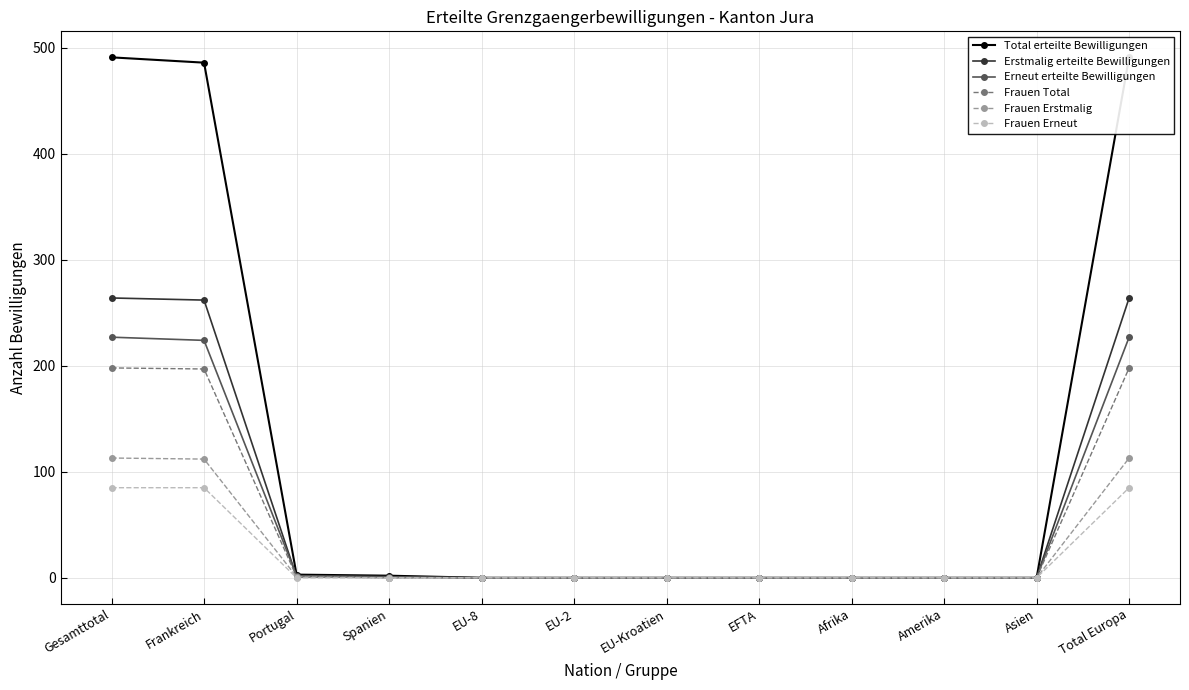

How many positive values does the Erneut erteilte Bewilligungen series have?

5